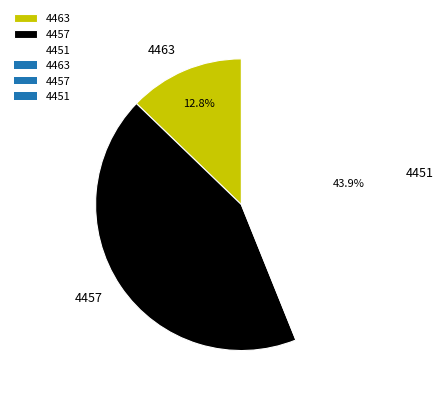

Rank the categories by value from lowest to highest.

4463, 4457, 4451